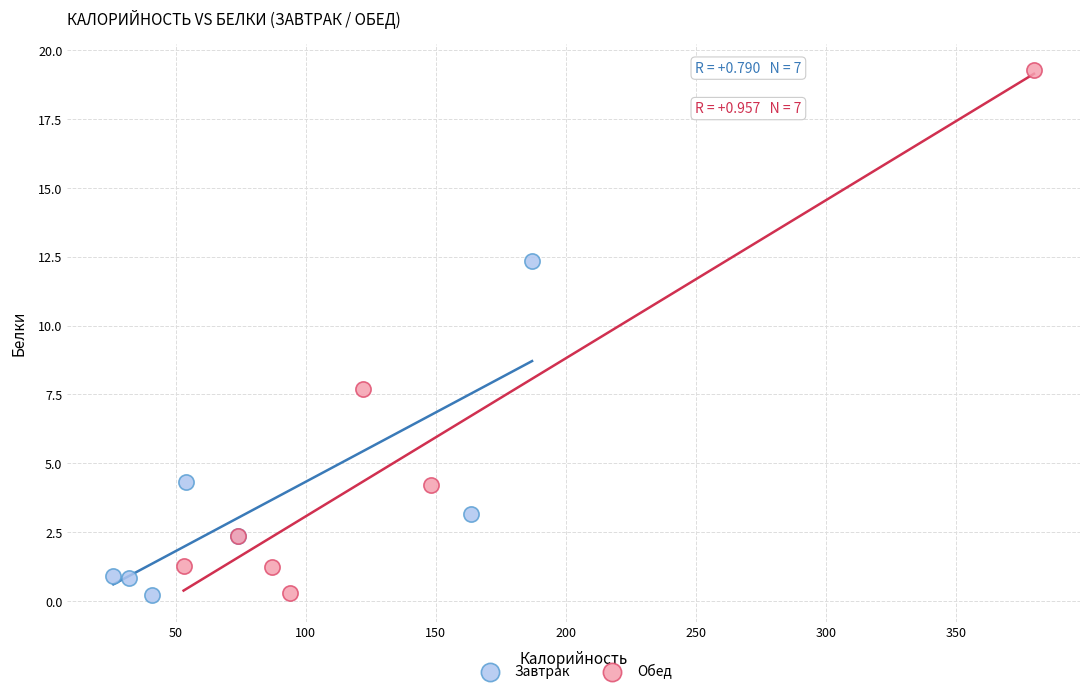

Which series has the widest spread of Y values?

Обед